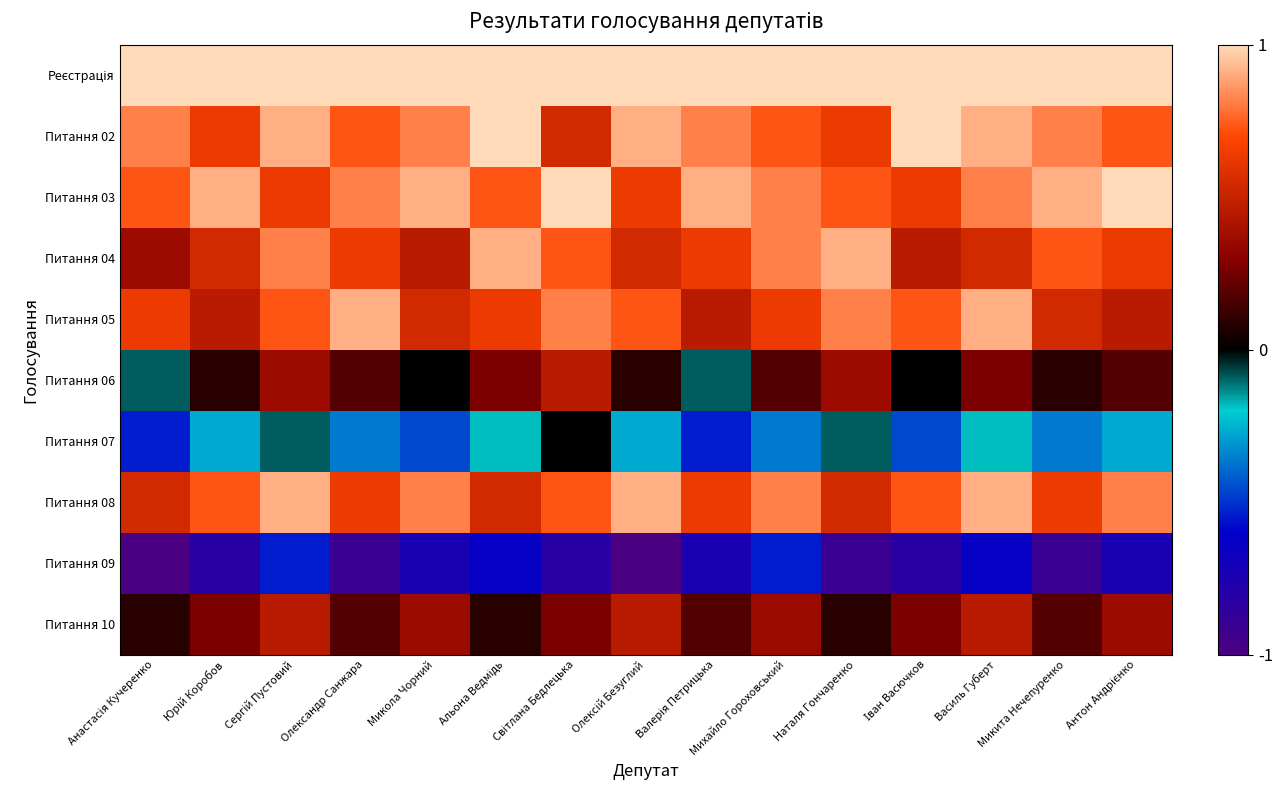

Which series has the largest total across all categories?

Реєстрація